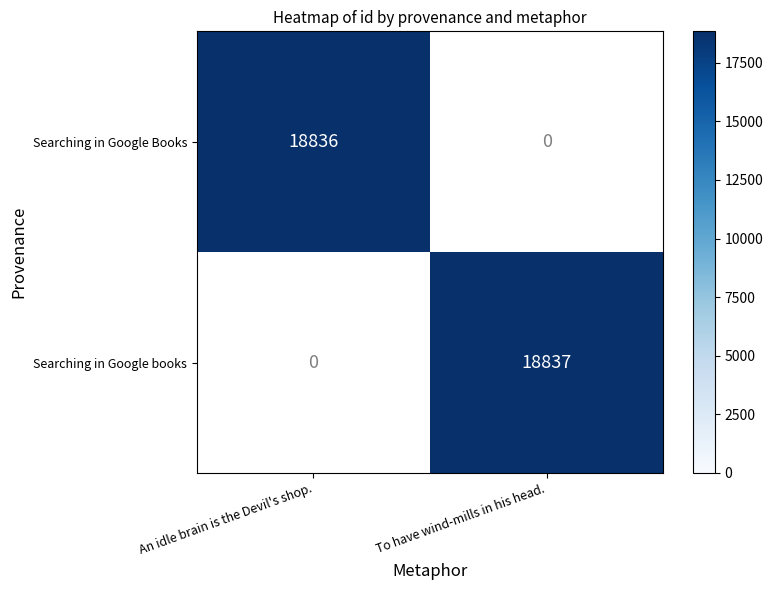

Rank the series at An idle brain is the Devil's shop. from highest to lowest value.

Searching in Google Books, Searching in Google books